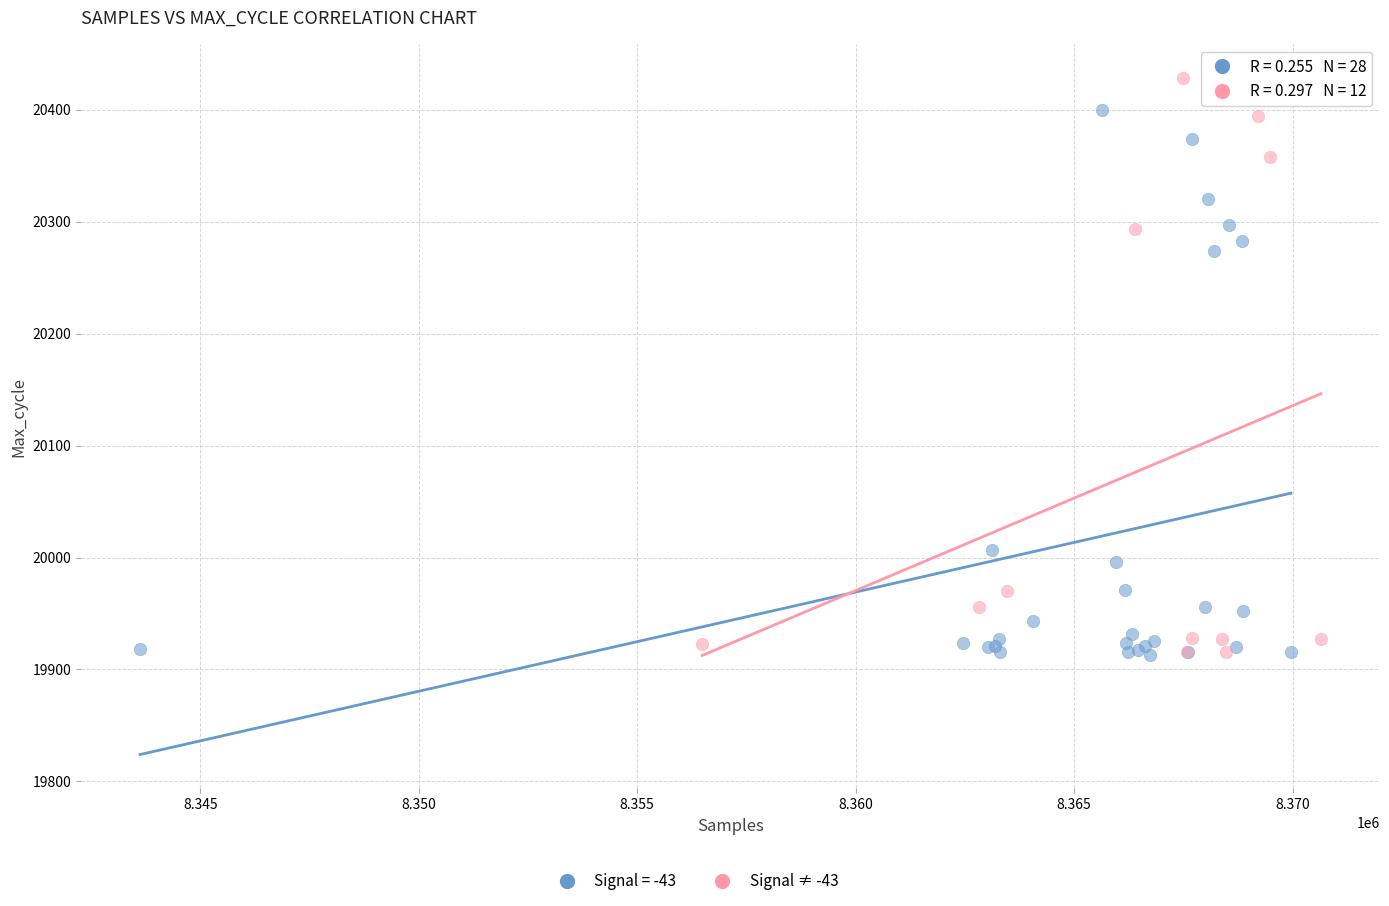

Which series reaches the maximum Y coordinate?

Signal ≠ -43